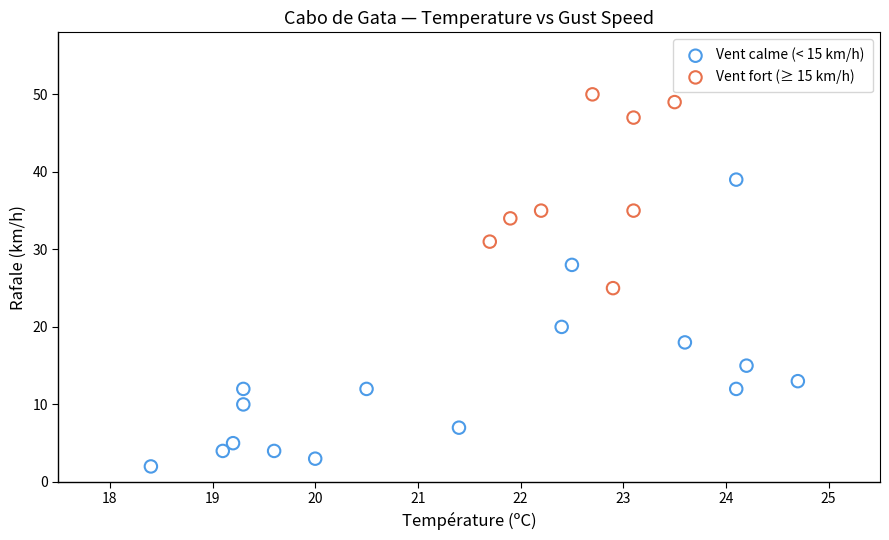

Which series reaches the maximum Y coordinate?

Vent fort (≥ 15 km/h)